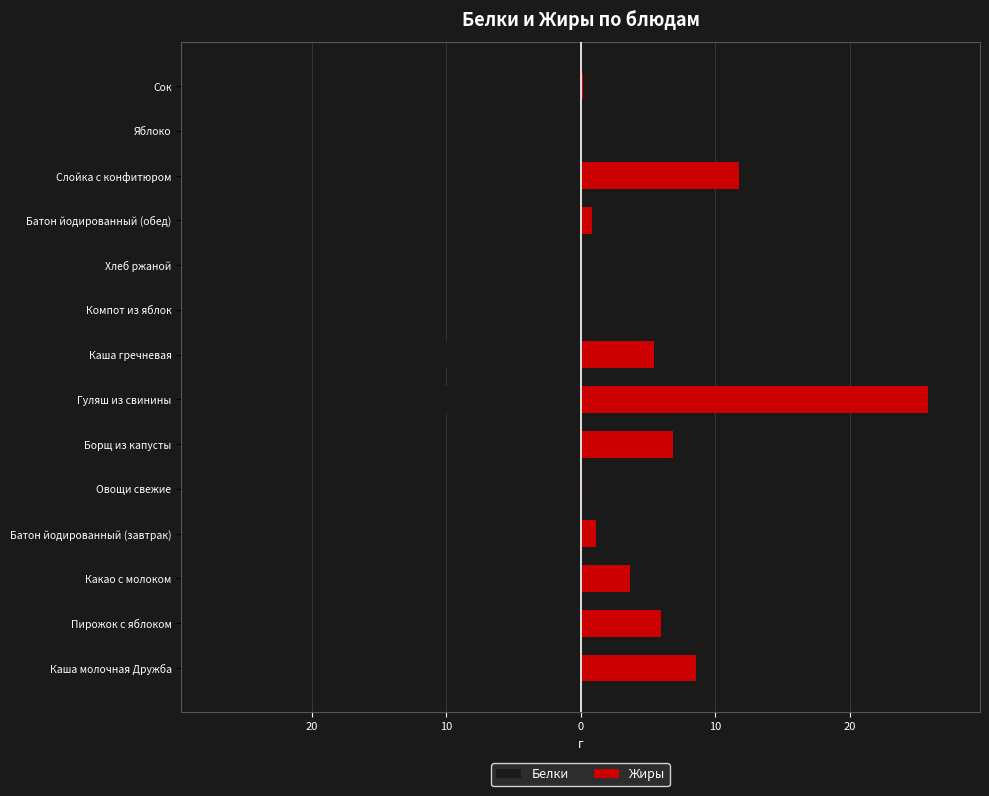

How many groups of bars are there?

14